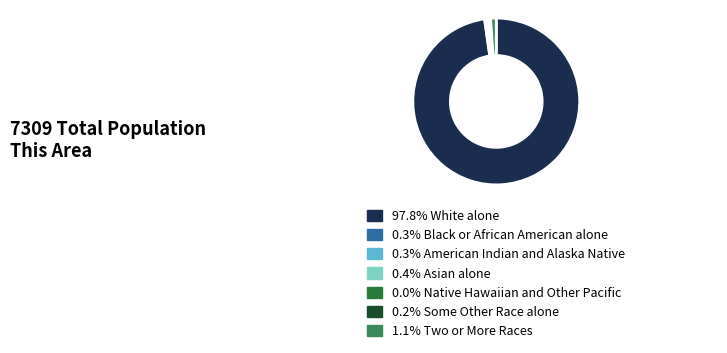

Is there any slice that represents more than half of the pie?

Yes